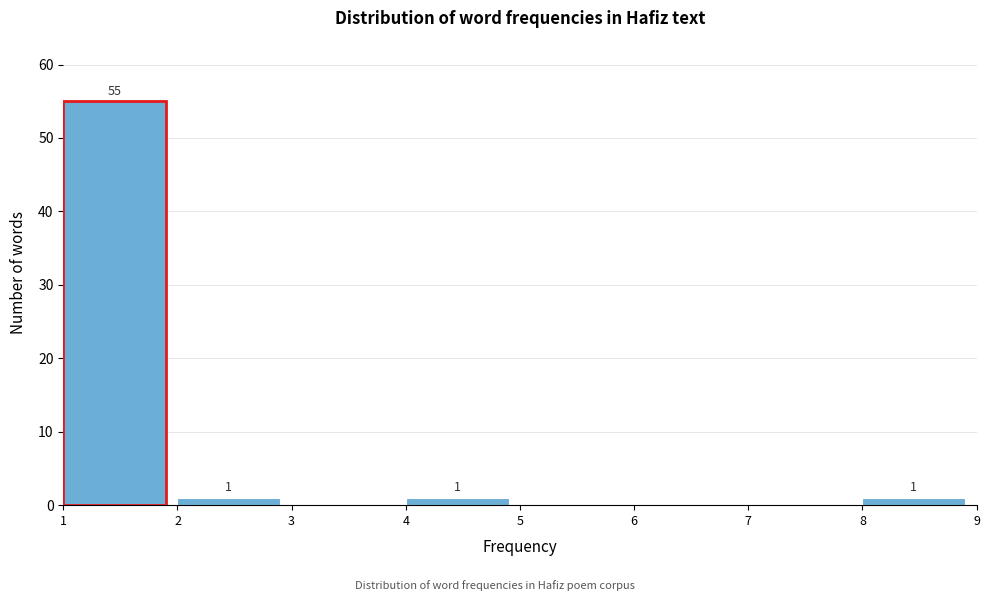

Over which range of the x-axis is the bar tallest?

1 to 2